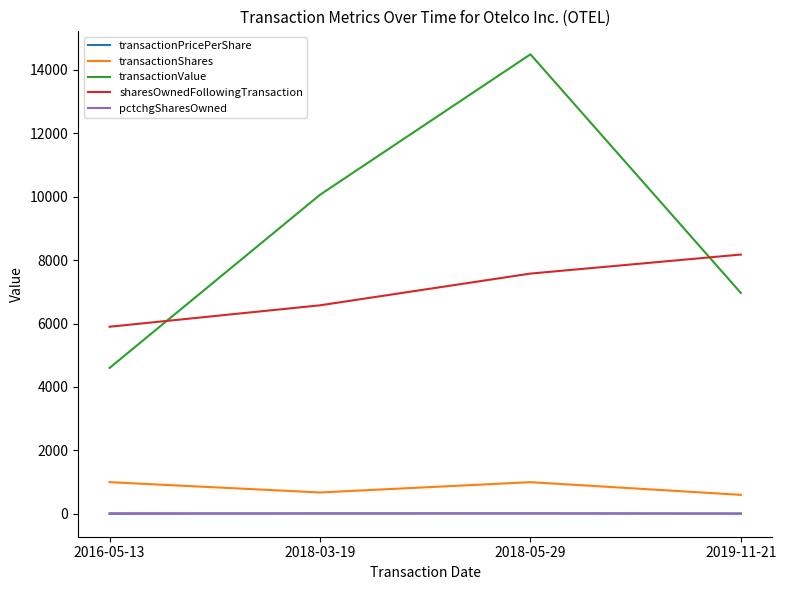

Which series has the largest total across all categories?

transactionValue